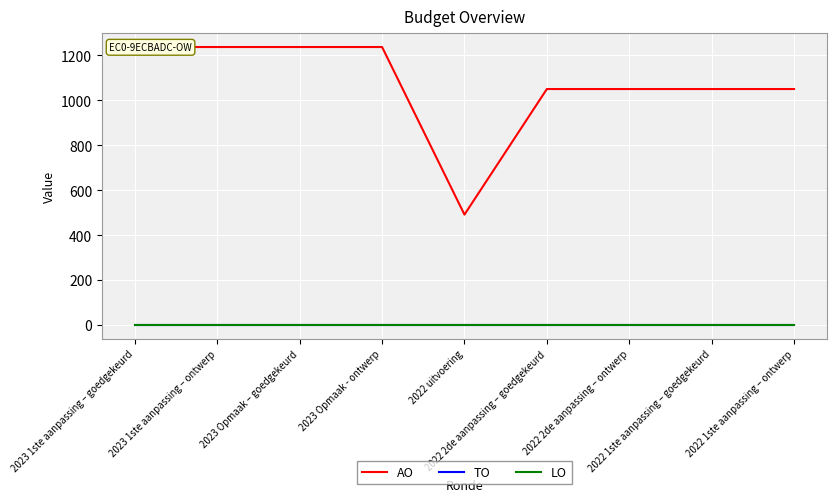

List the series in order of their peak value, highest first.

AO, TO, LO